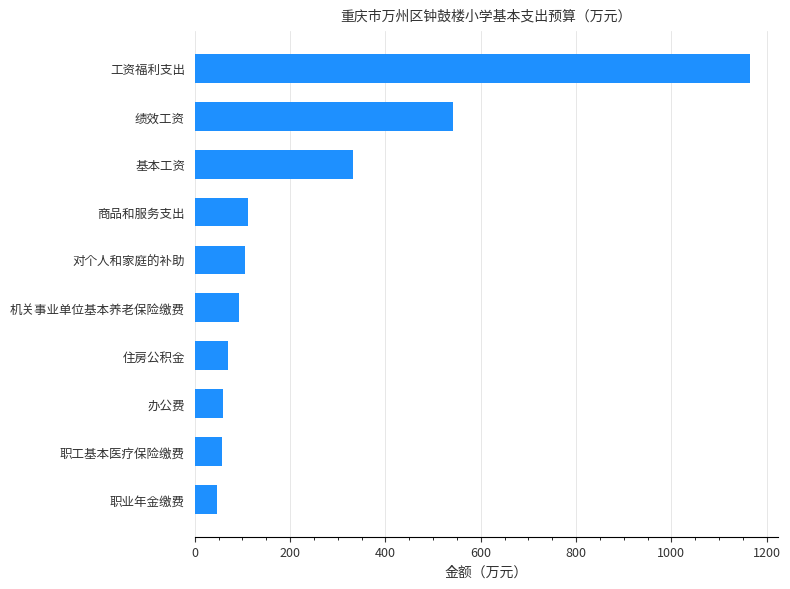

How many data points are less than 105?

5